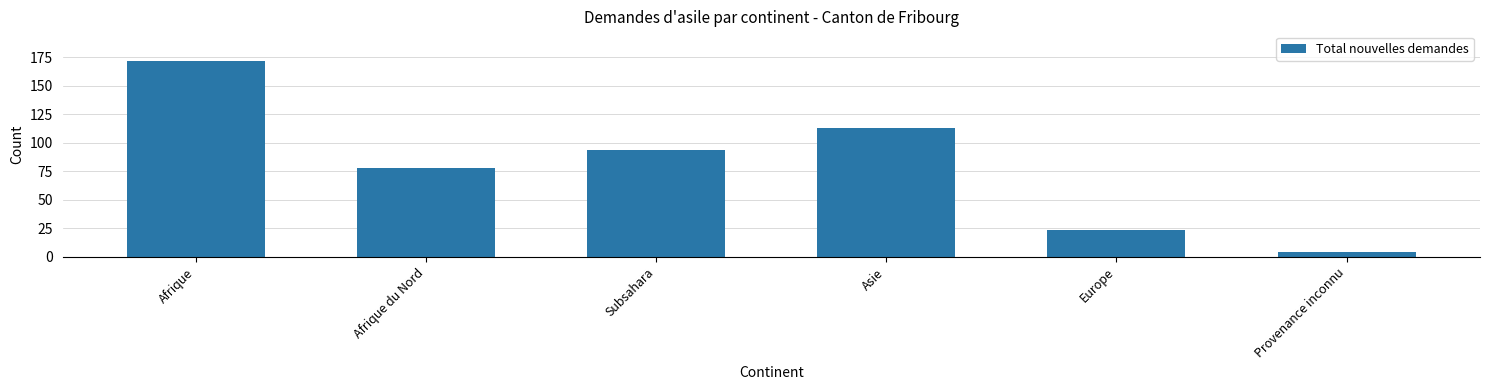

Rank the categories by value from highest to lowest.

Afrique, Asie, Subsahara, Afrique du Nord, Europe, Provenance inconnu